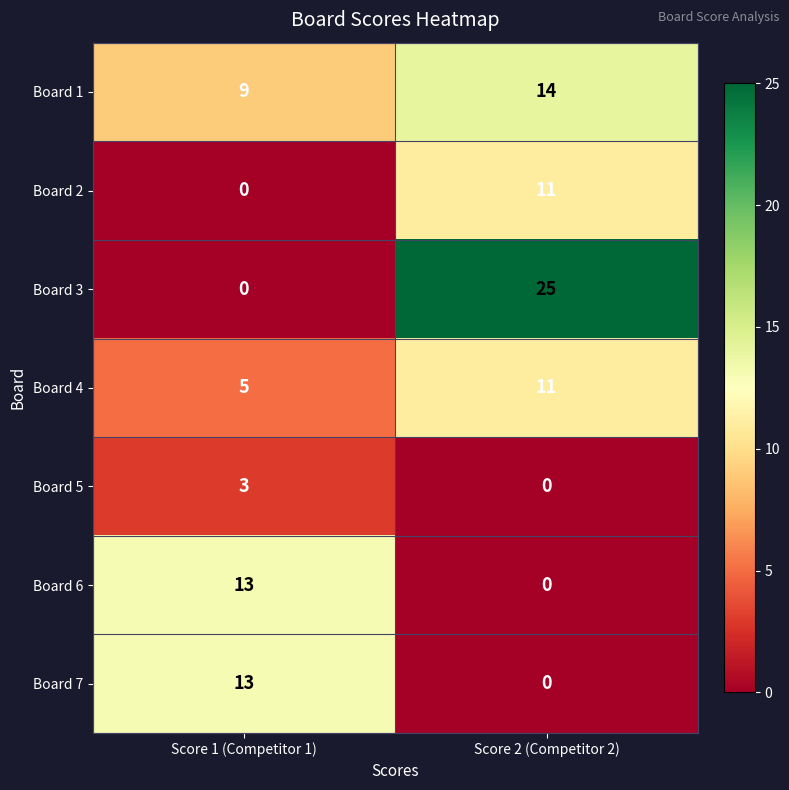

The value of Board 7 at Score 1 (Competitor 1) is 18. True or false?

False